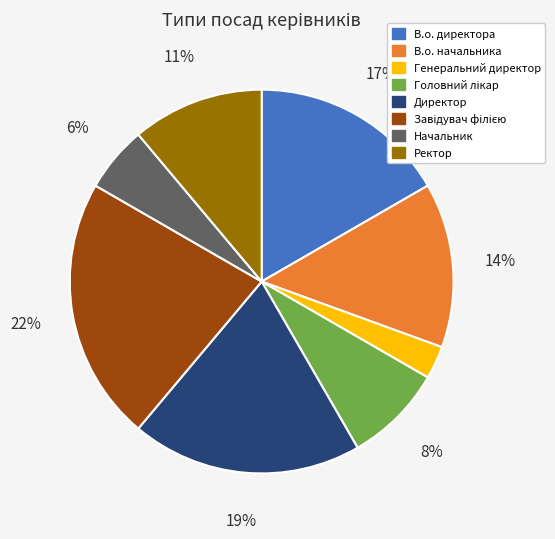

Is Начальник the majority of the pie?

No